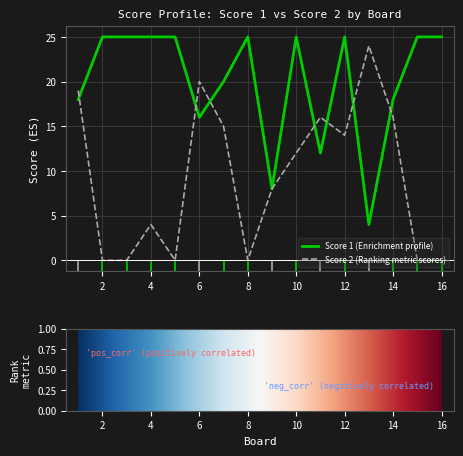

What is the spread (max minus min) of values at 3?

25